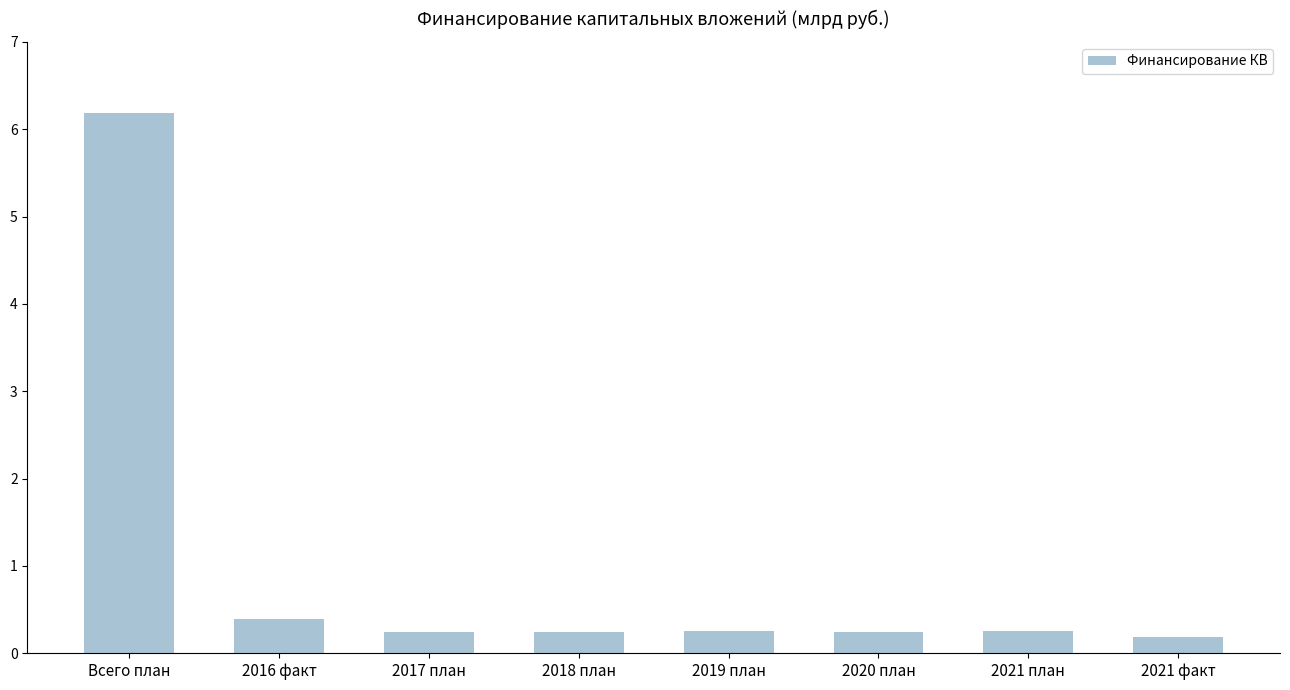

The chart shows a value of 0.2 at 2021 факт. True or false?

True